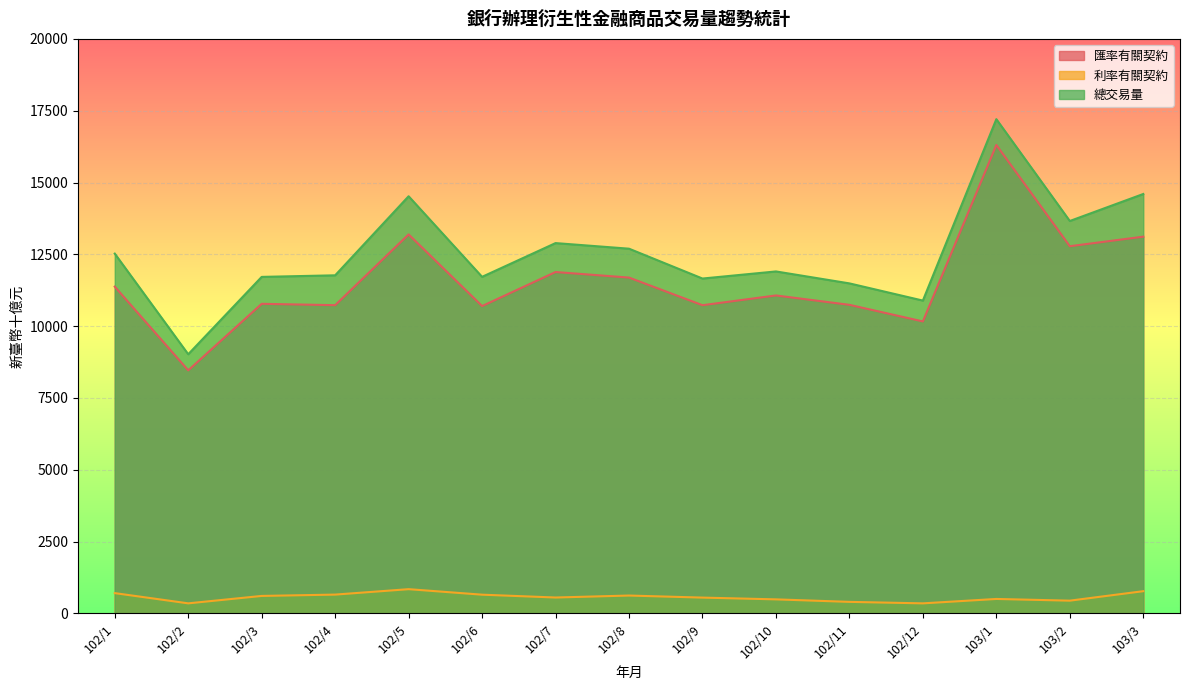

Reading left to right, what are all the values shown in this chart?

匯率有關契約: 11373.9	8459.6	10776.3	10728.9	13192.5	10698.0	11883.2	11689.8	10727.9	11067.6	10741.0	10162.9	16306.9	12781.7	13114.0
利率有關契約: 704.0	347.7	606.0	652.4	841.3	649.6	550.9	619.5	547.8	486.3	399.2	347.5	500.7	441.2	771.2
總交易量: 12524.0	9020.1	11713.7	11768.6	14520.9	11715.5	12890.5	12695.4	11656.3	11903.5	11487.5	10888.9	17205.2	13659.6	14599.9